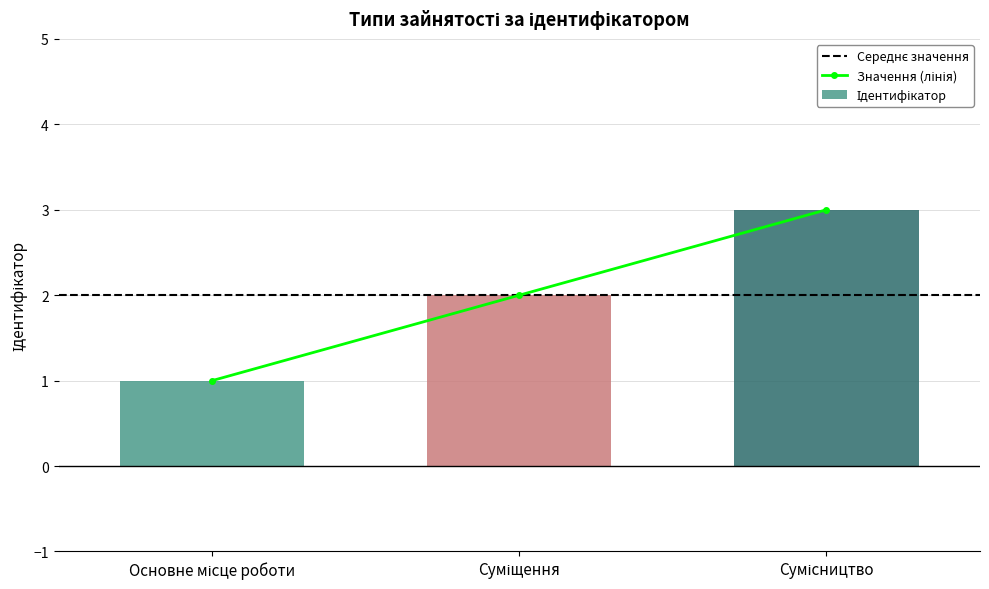

How many categories are shown in the chart?

3